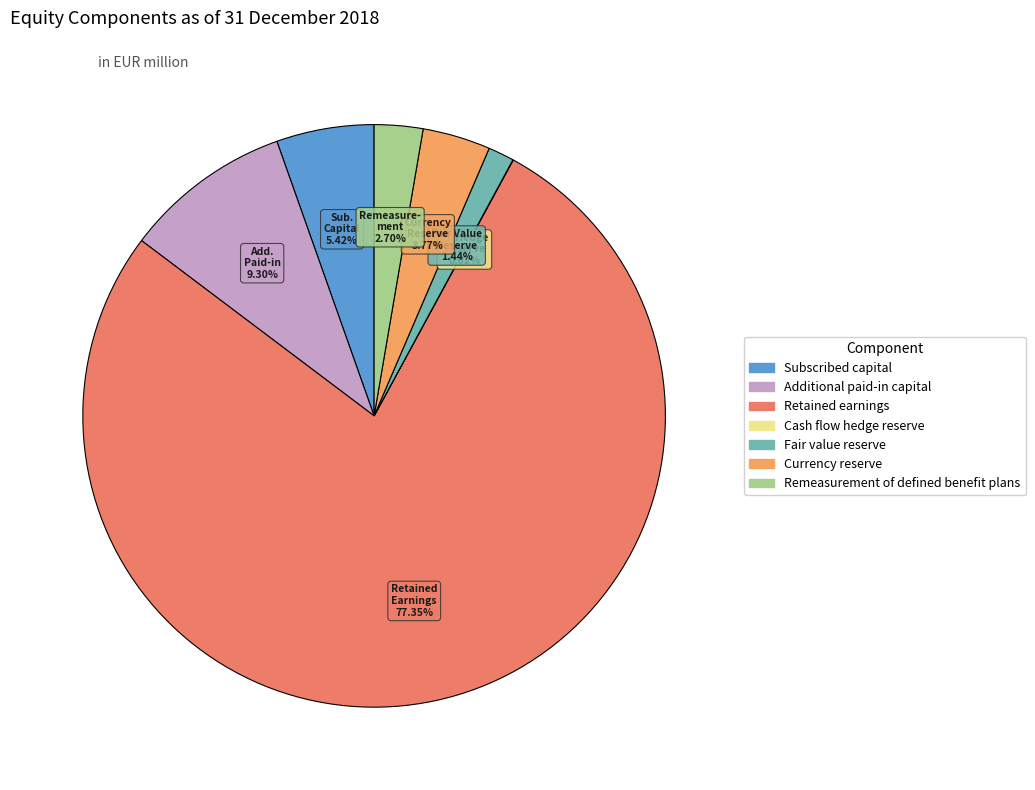

To the nearest percent, what portion does Fair value reserve represent?

1%